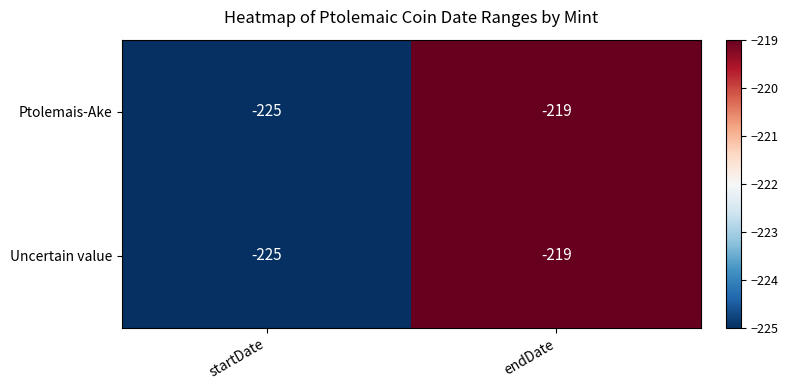

What is the total value across all series at startDate?

-450